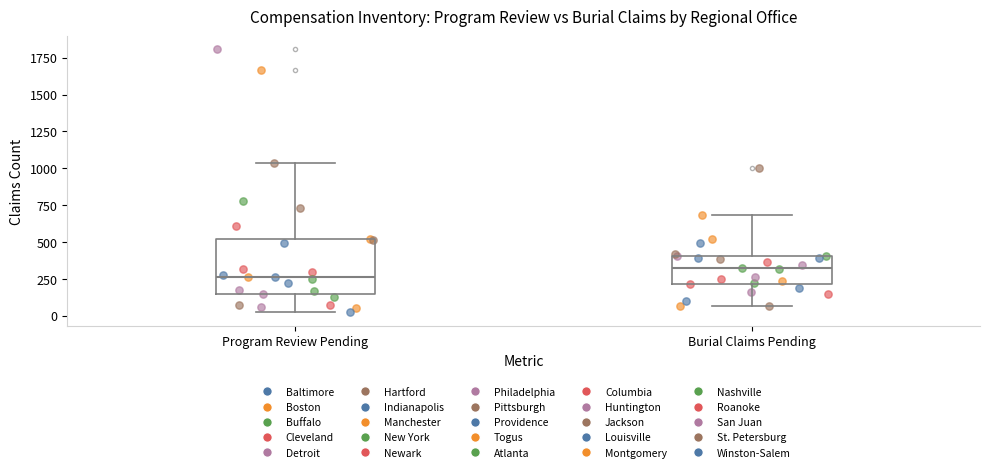

Reading left to right, transcribe this box plot: for each box, give where its median line is, the range the box spans, and where its two whiskers end, as read against the y-axis. The values are not printed on the chart, so give them approximately, as read against the axis.

Program Review Pending: median 250, box 150 to 500, whiskers 0 to 1050
Burial Claims Pending: median 300, box 200 to 400, whiskers 50 to 700